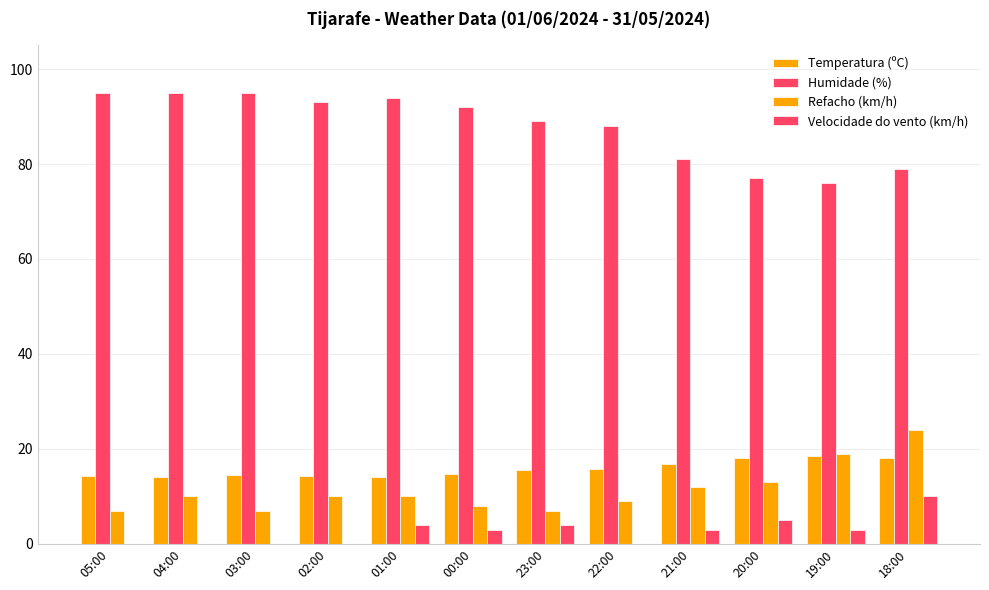

What is the difference between the maximum and minimum values in the Velocidade do vento (km/h) series?

10.0